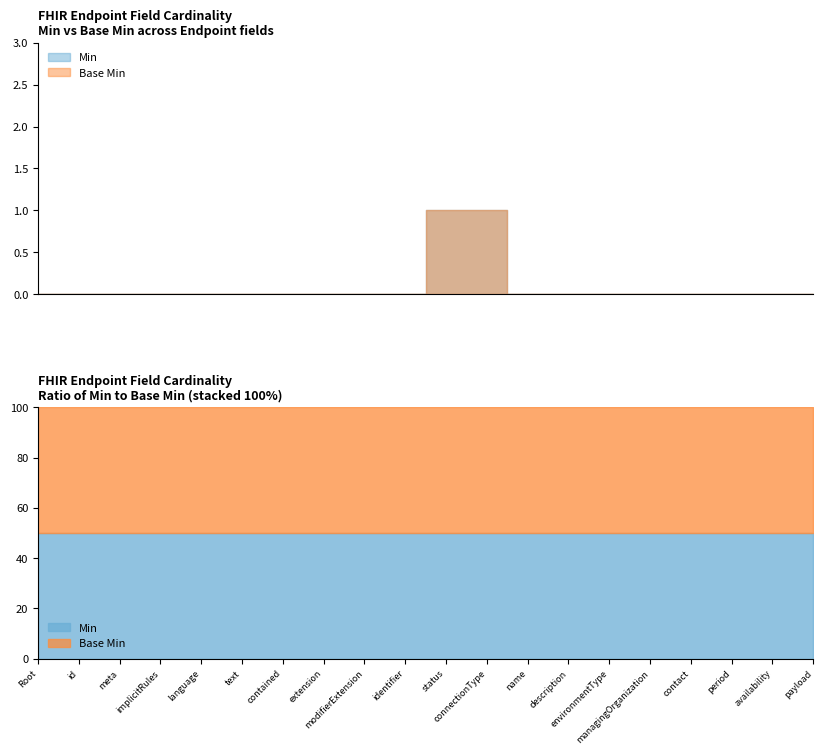

Which category has the highest value in the Base Min series?

Endpoint.status